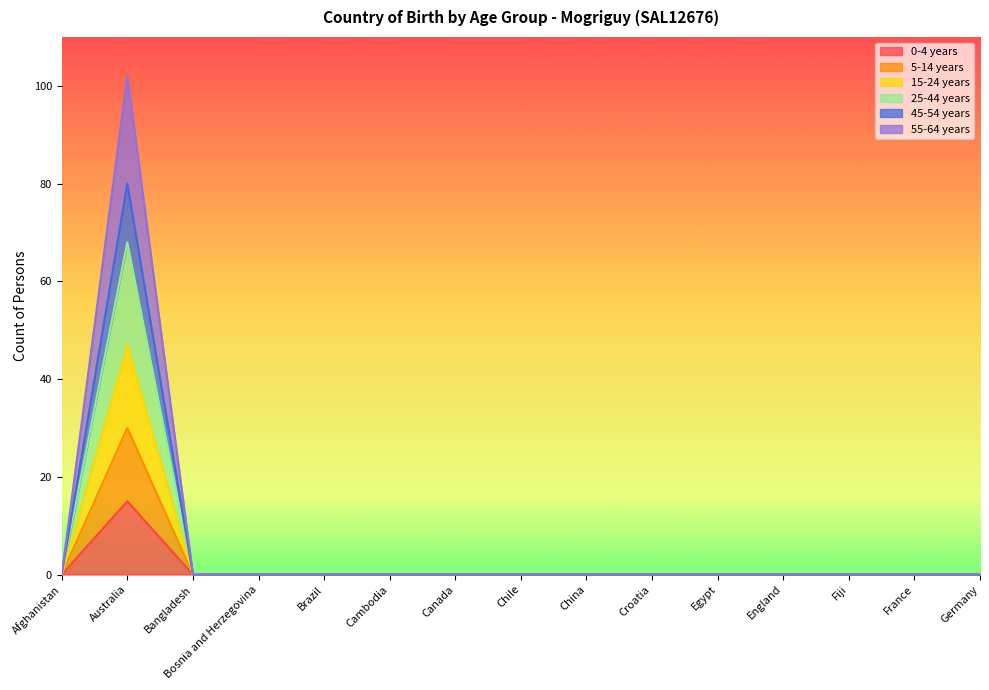

Rank the series at England from highest to lowest value.

0-4 years, 5-14 years, 15-24 years, 25-44 years, 45-54 years, 55-64 years